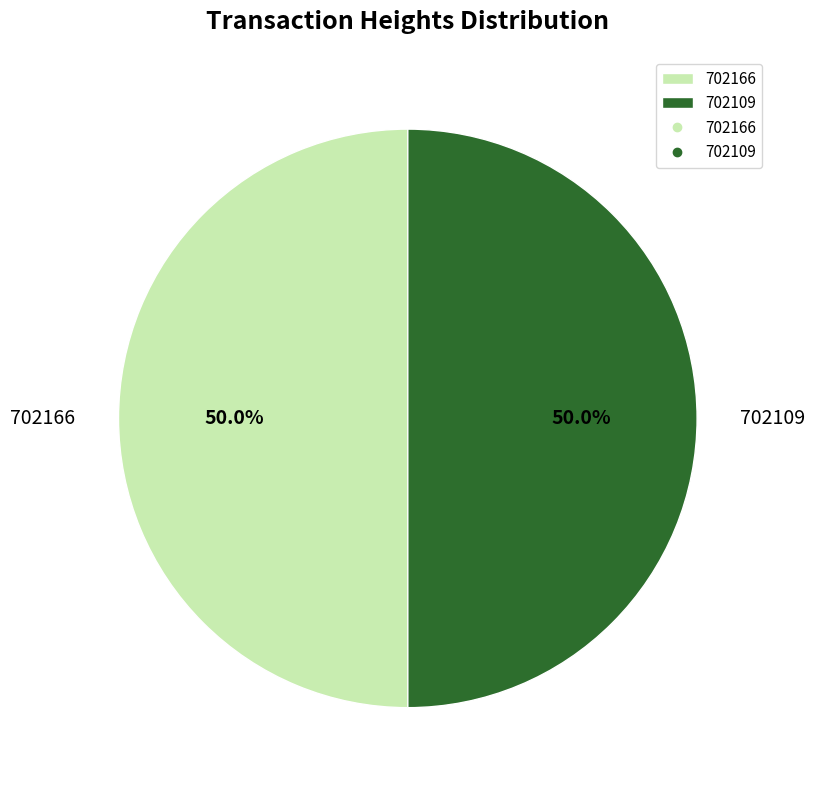

What is the ratio of the value at 702109 to the value at 702166?

1.0